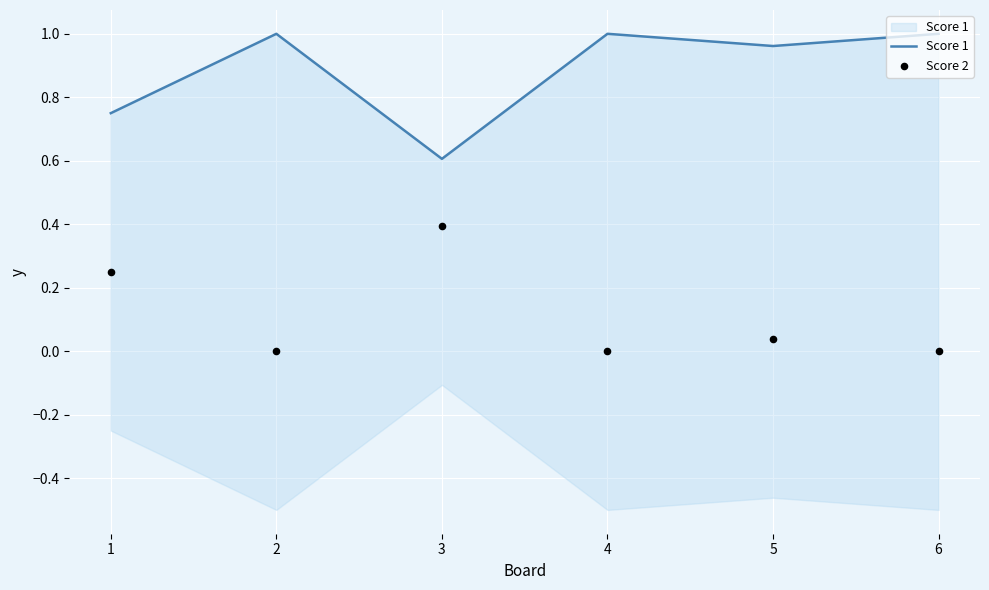

Which series contains the highest Y value?

Score 1